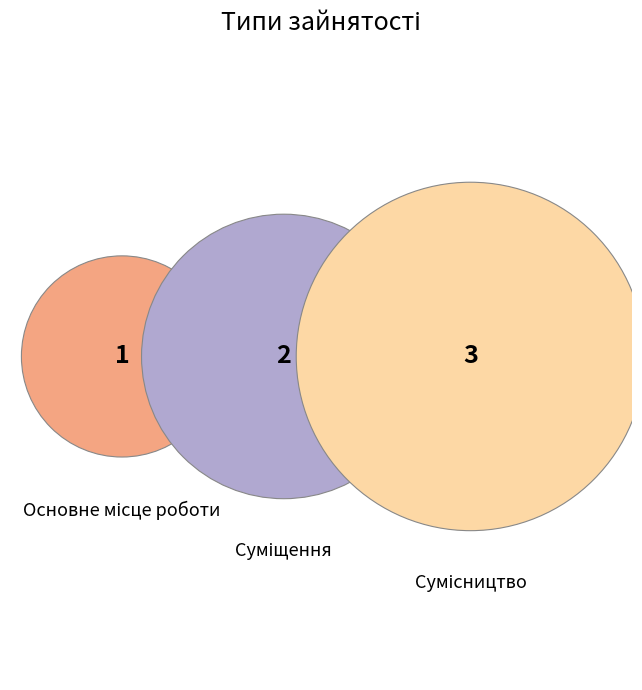

To the nearest percent, what portion does Основне місце роботи represent?

17%